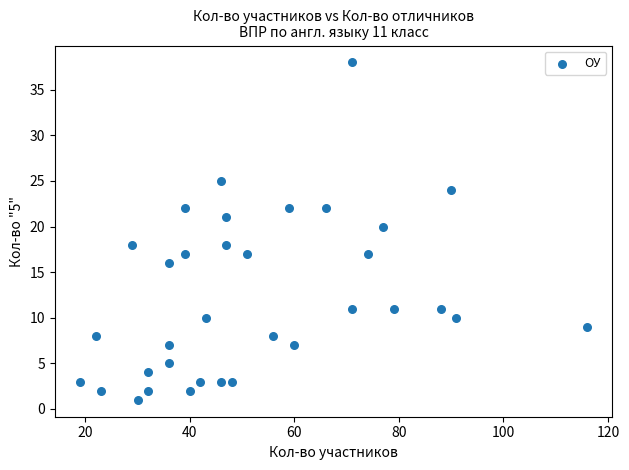

What is the range of X values (max minus min)?

97